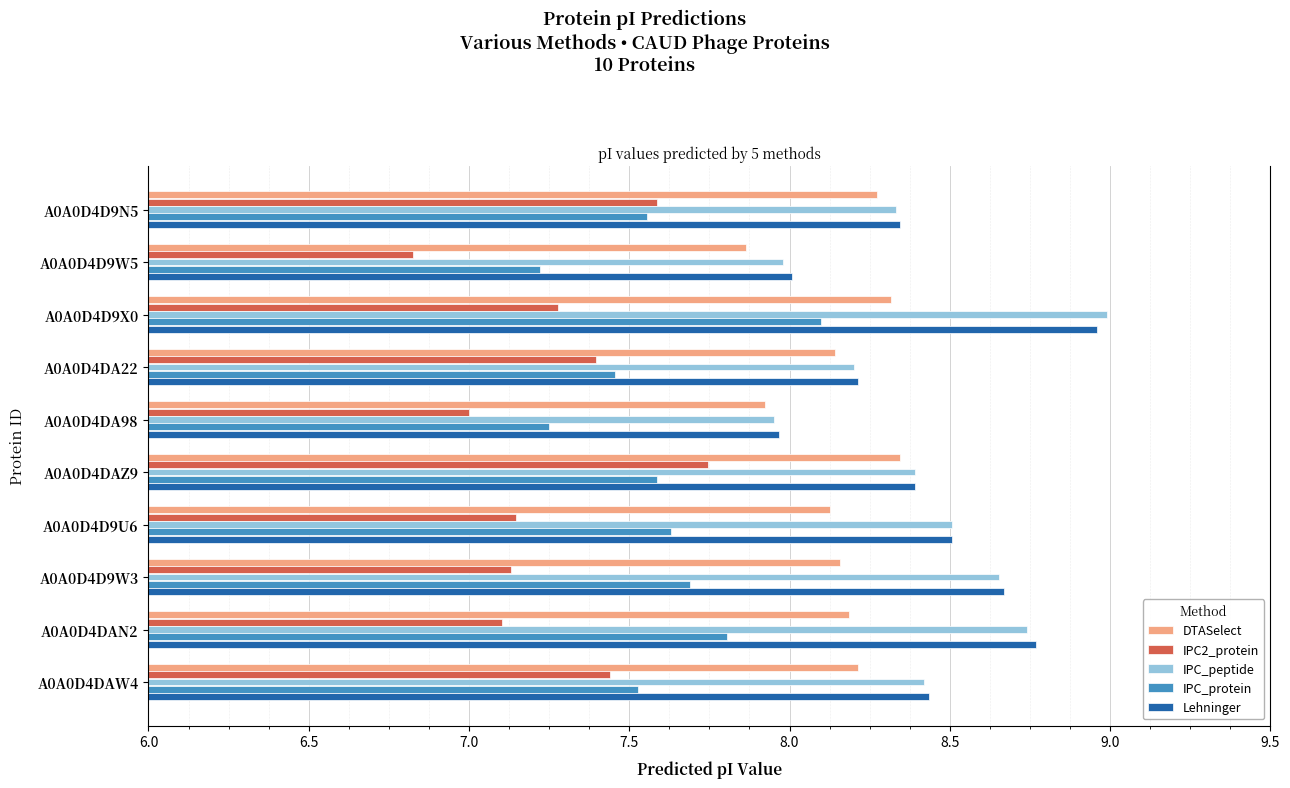

Where is IPC2_protein nearest to the value 7?

A0A0D4DA98